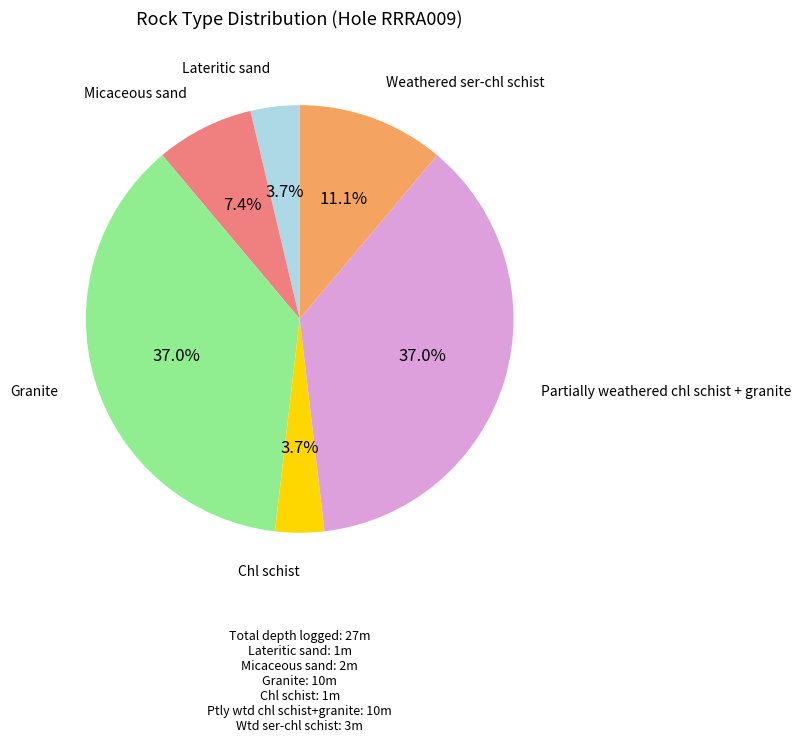

Is Lateritic sand the majority of the pie?

No